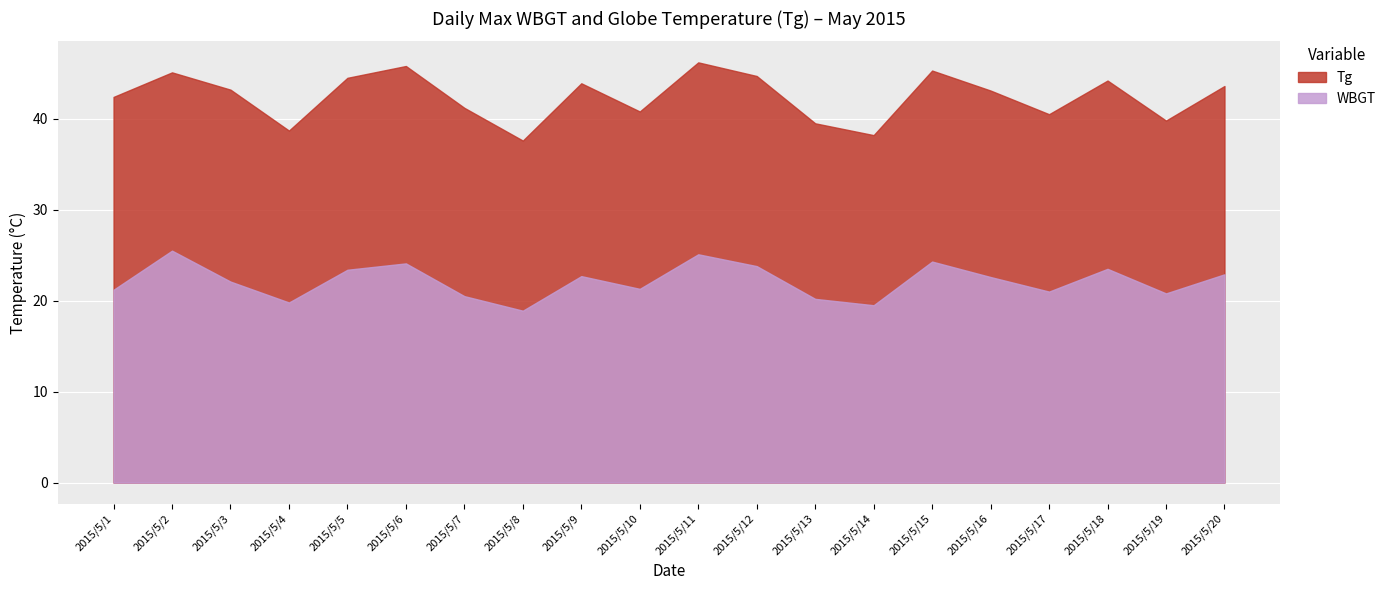

True or false: WBGT has more than 0 points higher than both neighbors.

True